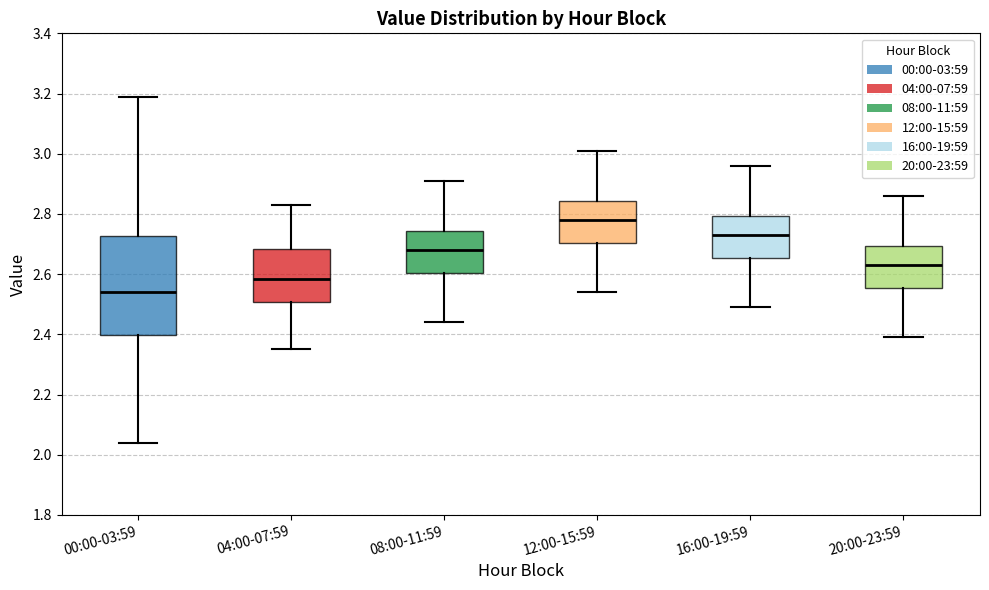

Comparing the boxes themselves (not the whiskers), which one is the tallest?

00:00-03:59